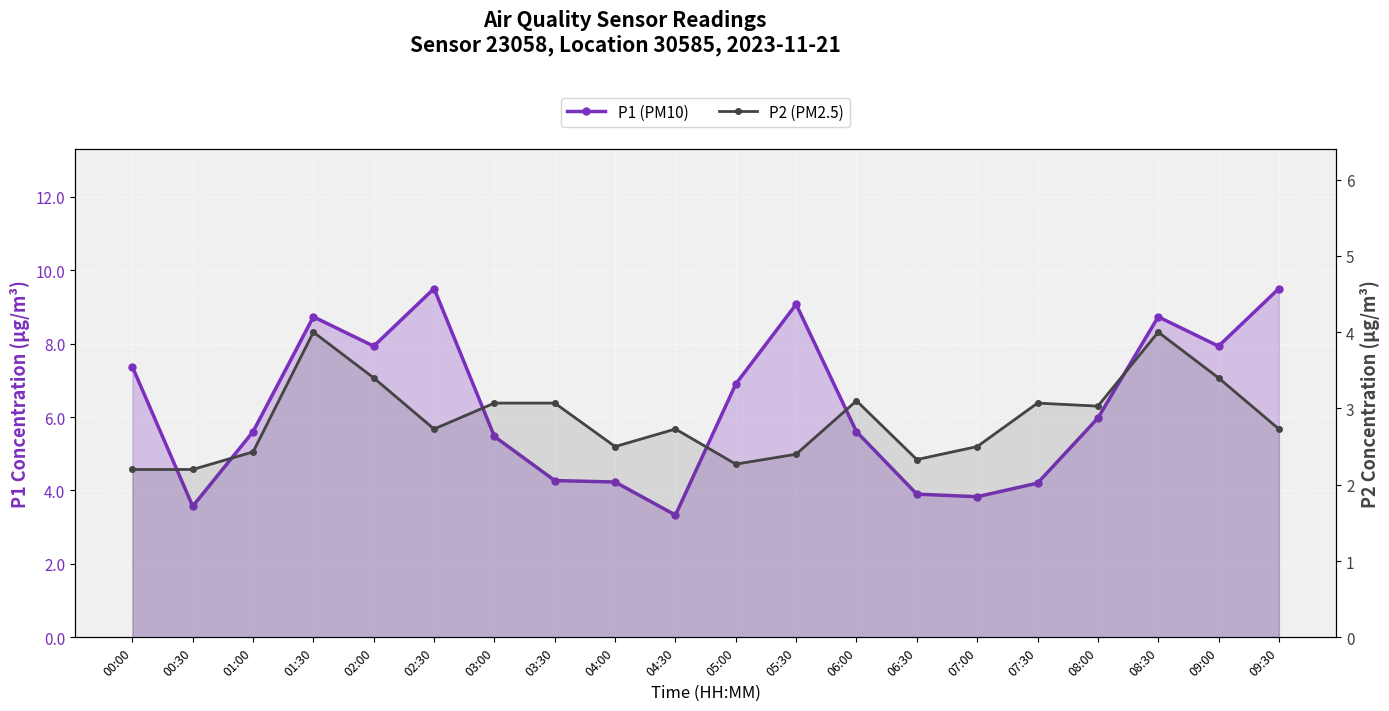

Reading left to right, list all the values displayed in this chart.

P1 (PM10): 00:00=7.4	00:30=3.6	01:00=5.6	01:30=8.7	02:00=7.9	02:30=9.5	03:00=5.5	03:30=4.3	04:00=4.2	04:30=3.3	05:00=6.9	05:30=9.1	06:00=5.6	06:30=3.9	07:00=3.8	07:30=4.2	08:00=6.0	08:30=8.7	09:00=7.9	09:30=9.5
P2 (PM2.5): 00:00=2.2	00:30=2.2	01:00=2.4	01:30=4.0	02:00=3.4	02:30=2.7	03:00=3.1	03:30=3.1	04:00=2.5	04:30=2.7	05:00=2.3	05:30=2.4	06:00=3.1	06:30=2.3	07:00=2.5	07:30=3.1	08:00=3.0	08:30=4.0	09:00=3.4	09:30=2.7